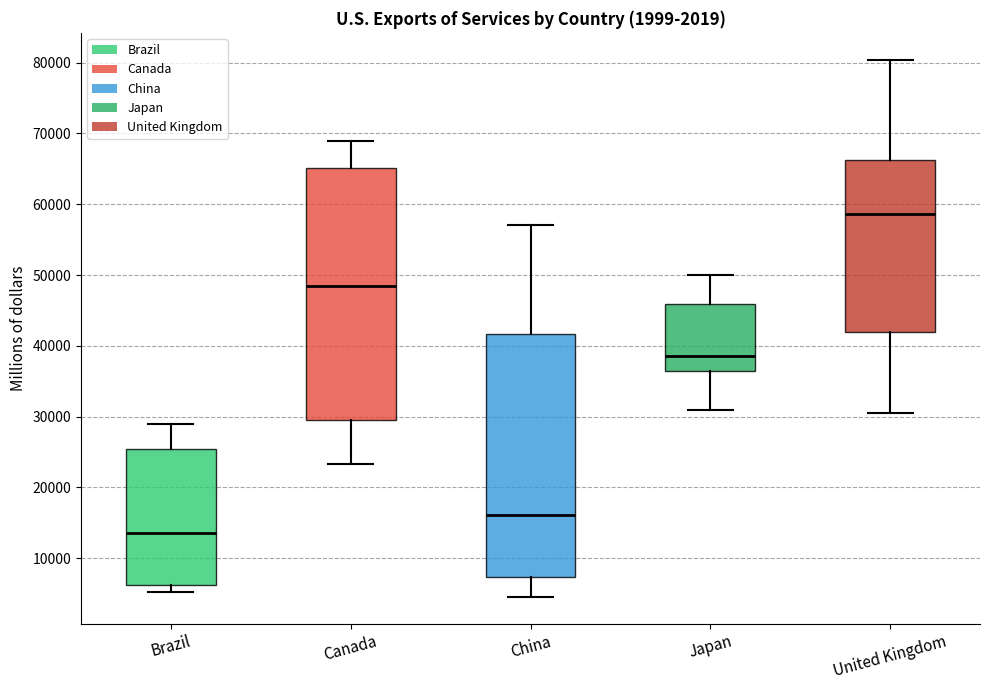

Which box is the tallest, from its lower edge to its upper edge?

Canada